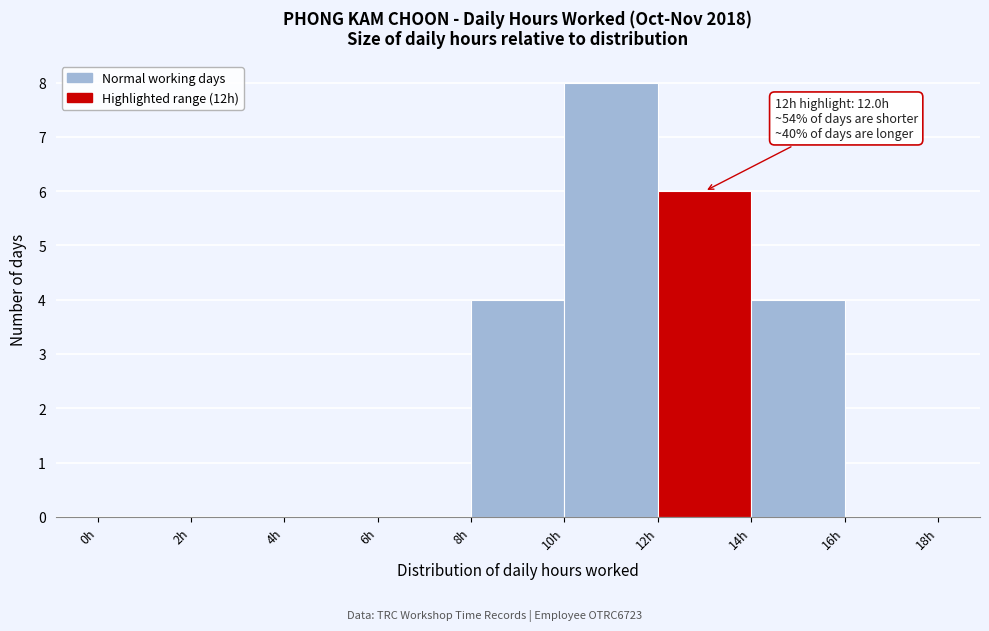

Over which range of the x-axis is the bar tallest?

10 to 12